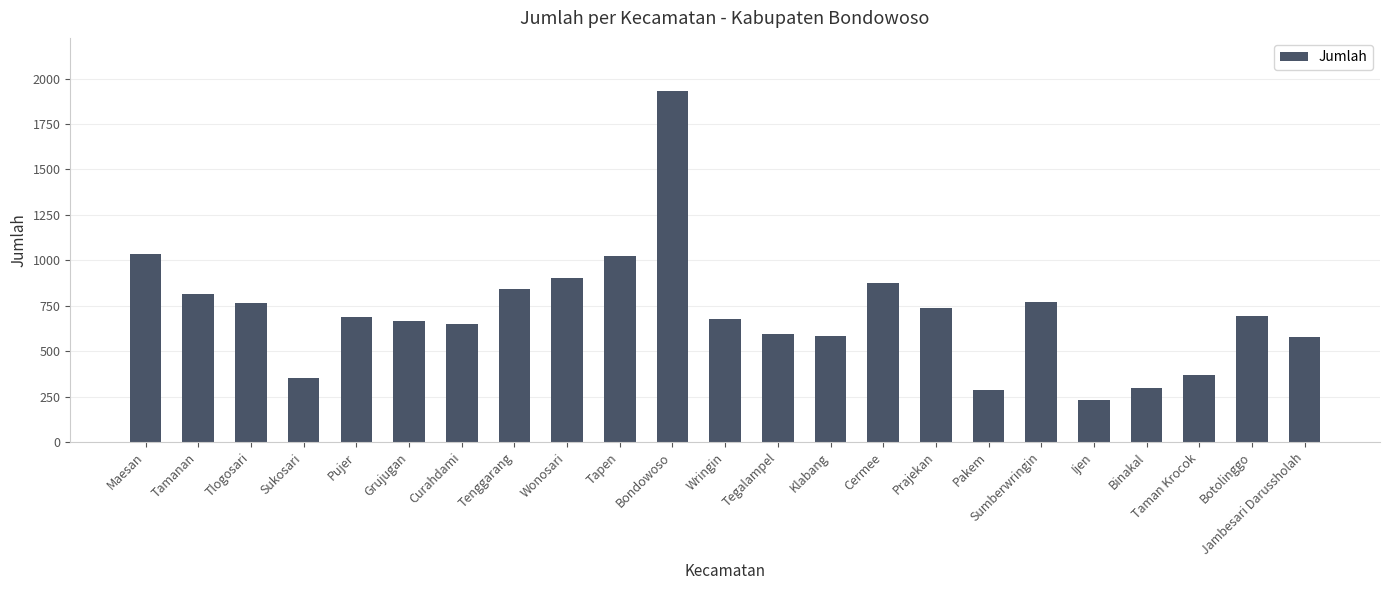

What is the difference between the maximum and second lowest values?

1648